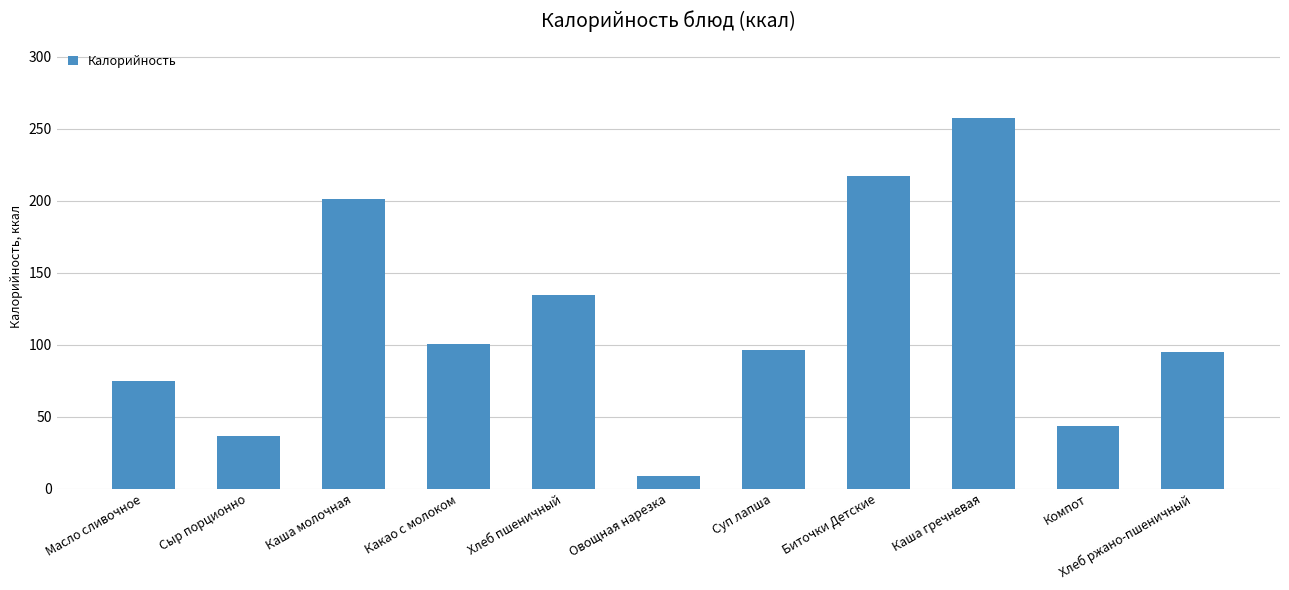

How many values exceed 96?

6